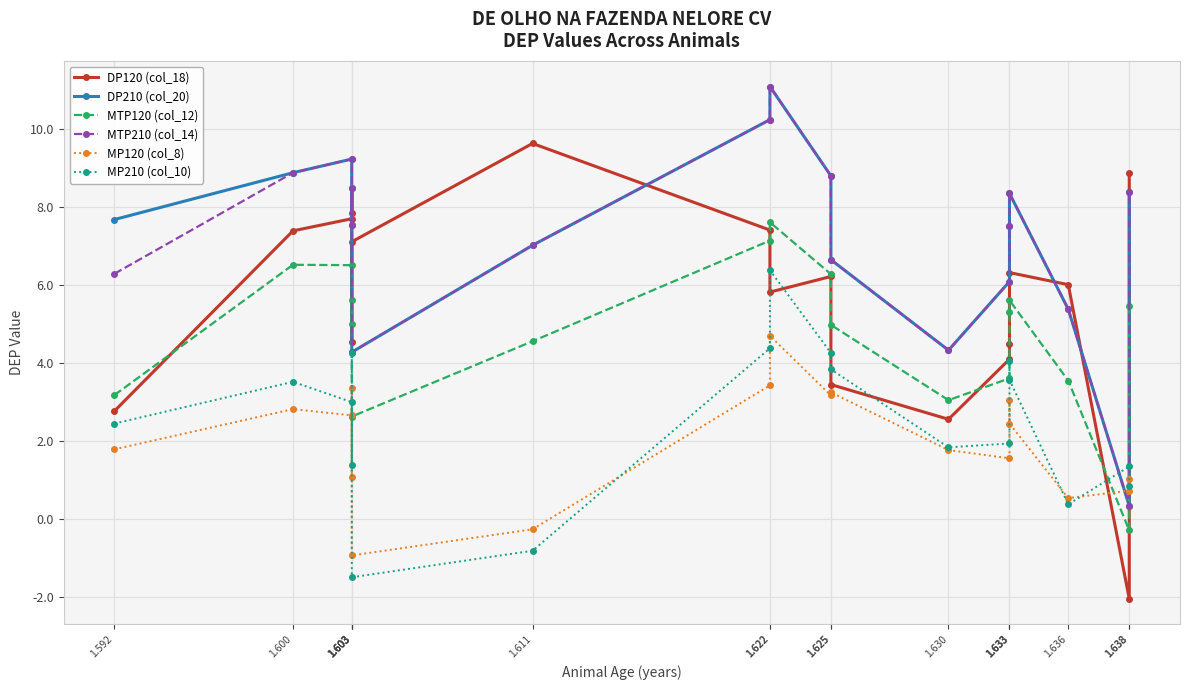

What are all the series names shown in the legend?

DP120 (col_18), DP210 (col_20), MTP120 (col_12), MTP210 (col_14), MP120 (col_8), MP210 (col_10)